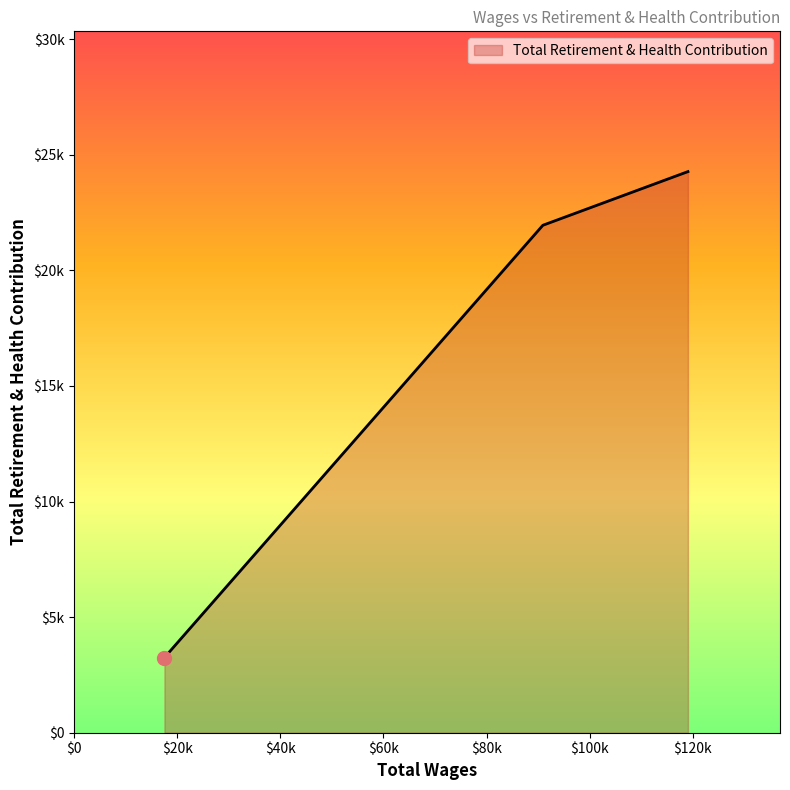

Reading left to right, transcribe all the data shown in this chart.

119074.0=24274	90927.0=21952	17515.0=3251